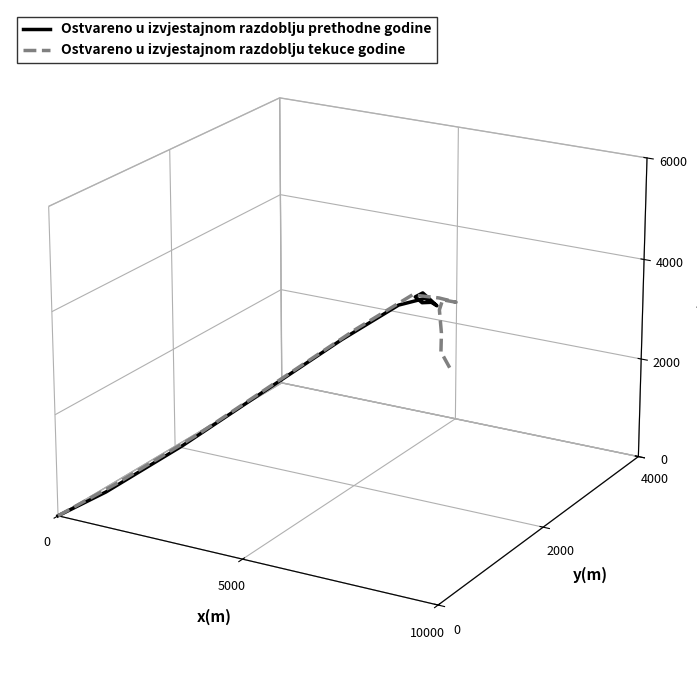

True or false: Ostvareno u izvjestajnom razdoblju prethodne godine and Ostvareno u izvjestajnom razdoblju tekuce godine intersect in this chart.

True